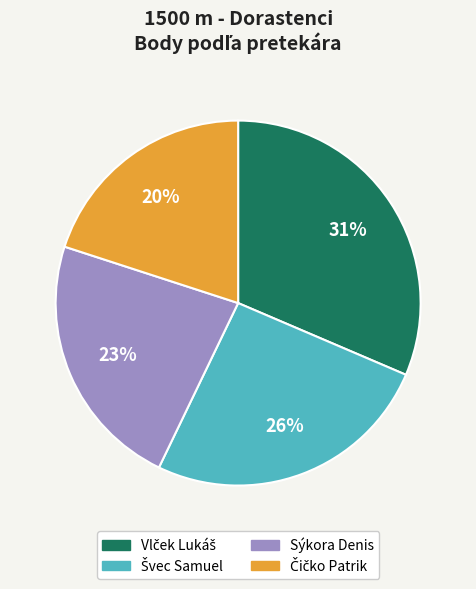

Is there any slice that represents more than half of the pie?

No